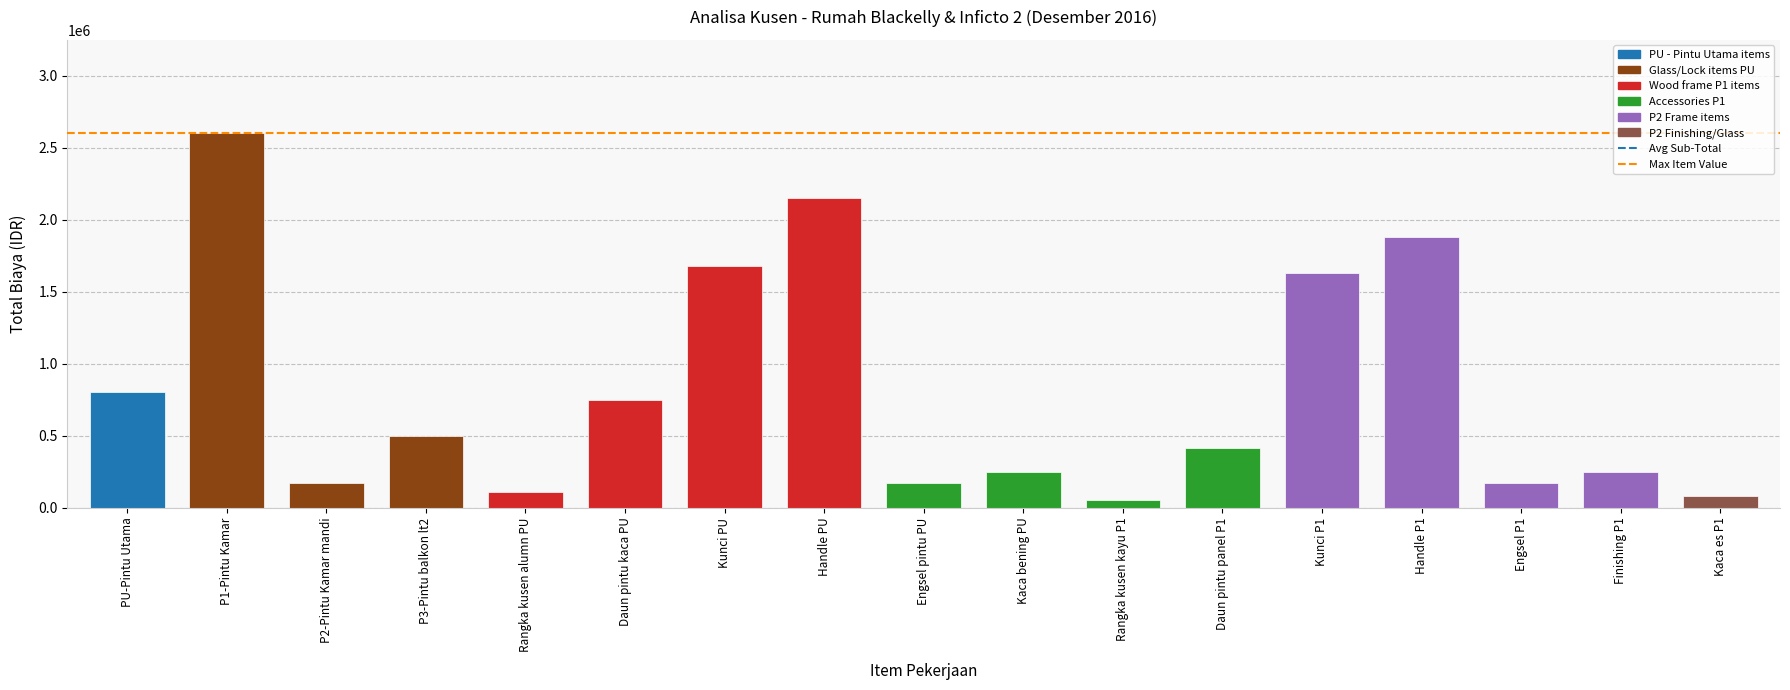

How many values are below 412800?

8